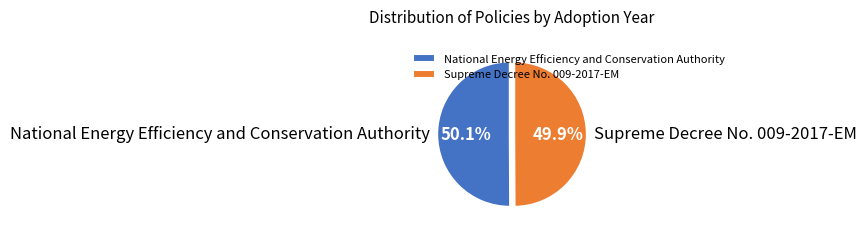

Does any single category account for the majority?

Yes